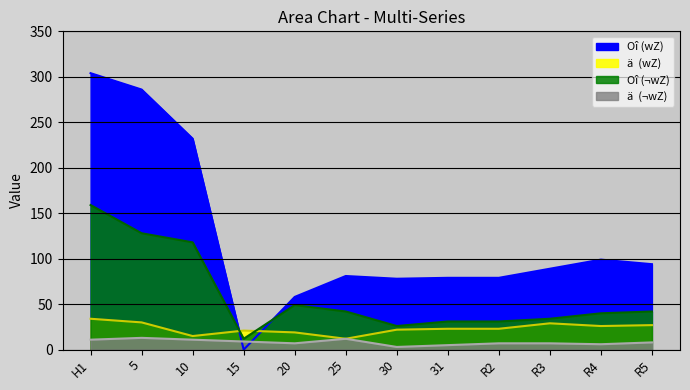

The Oî (¬wZ) series shows 12 at 15. True or false?

True